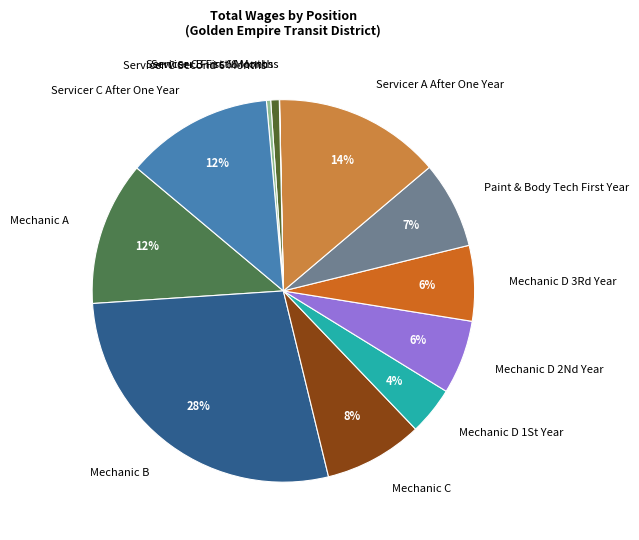

Which category has the biggest portion of the pie?

Mechanic B